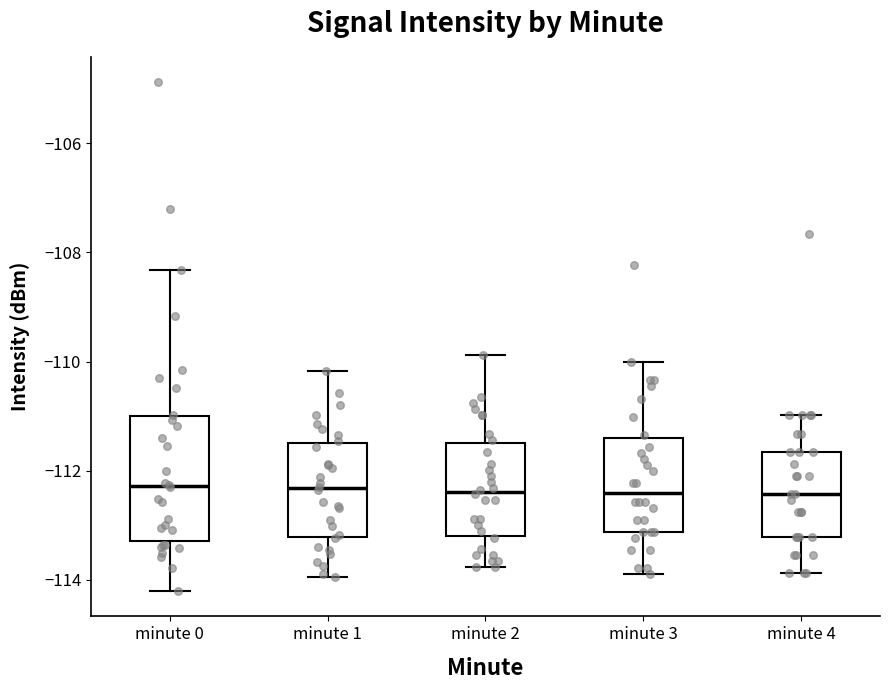

Reading left to right, transcribe this box plot: for each box, give where its median line is, the range the box spans, and where its two whiskers end, as read against the y-axis. The values are not printed on the chart, so give them approximately, as read against the axis.

minute 0: median -112.2, box -113.2 to -111.0, whiskers -114.2 to -108.4
minute 1: median -112.4, box -113.2 to -111.4, whiskers -114.0 to -110.2
minute 2: median -112.4, box -113.2 to -111.4, whiskers -113.8 to -109.8
minute 3: median -112.4, box -113.2 to -111.4, whiskers -113.8 to -110.0
minute 4: median -112.4, box -113.2 to -111.6, whiskers -113.8 to -111.0